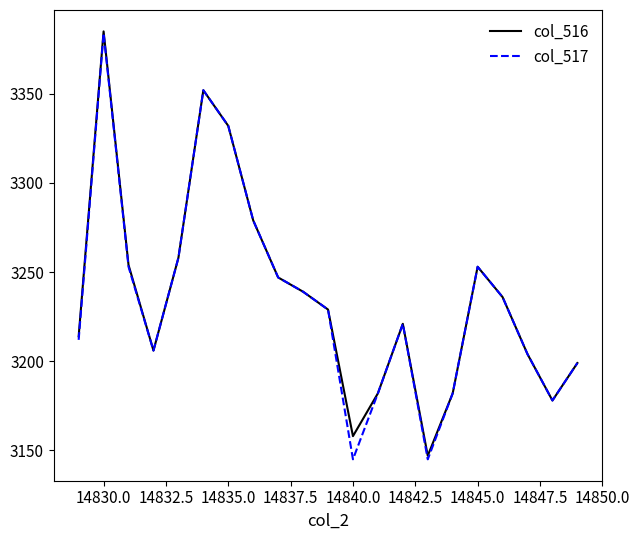

Is this an area chart (filled region under the line)?

No